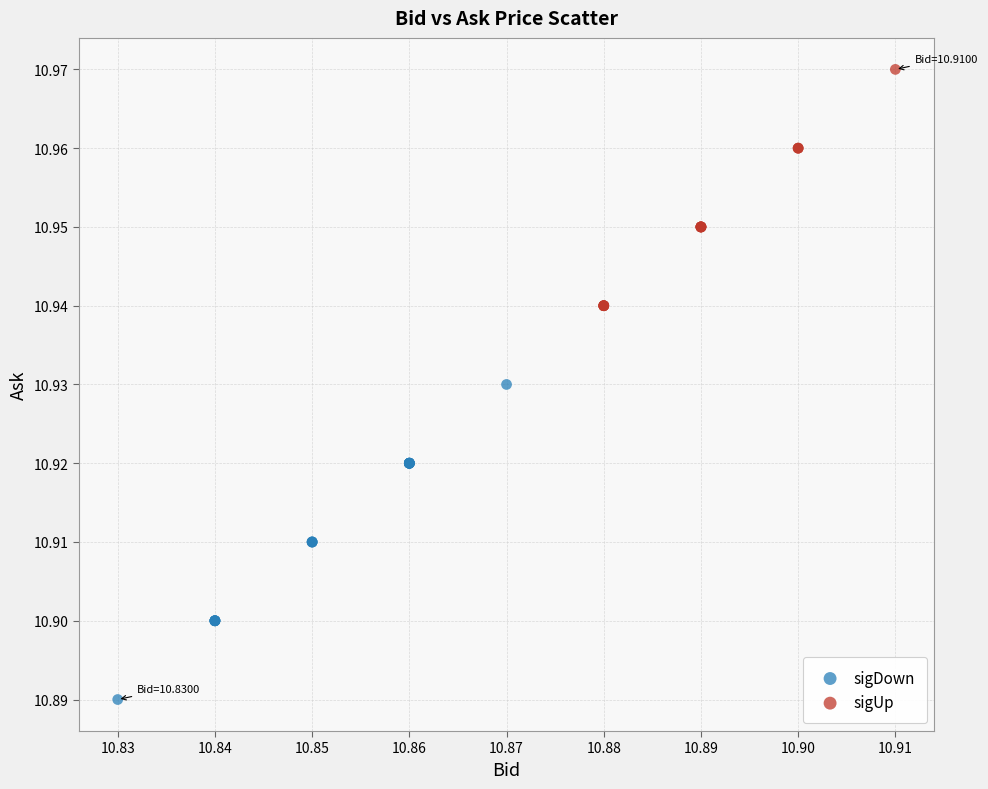

Which series contains the highest Y value?

sigUp